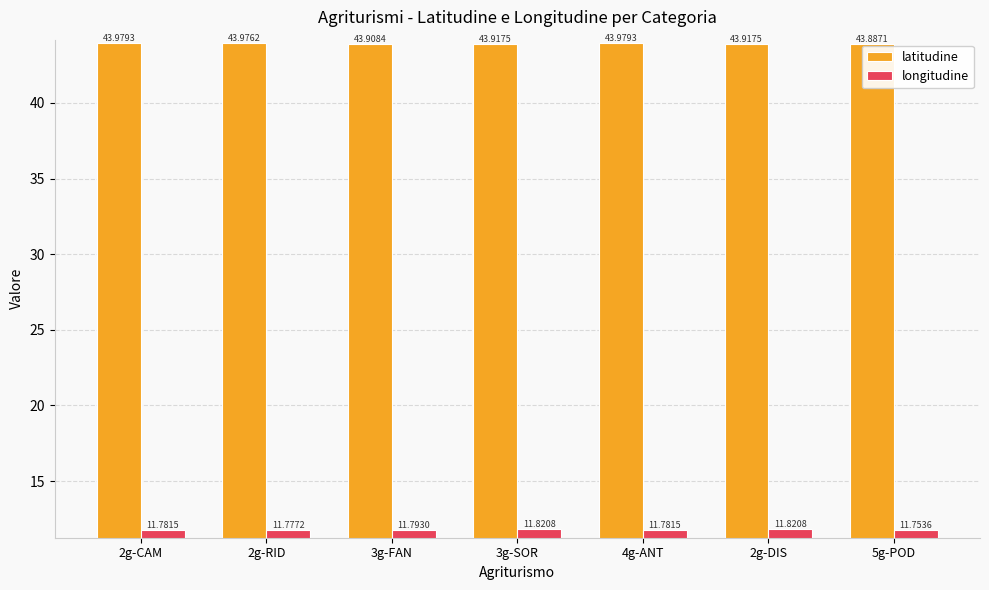

List the series in order of their peak value, highest first.

latitudine, longitudine